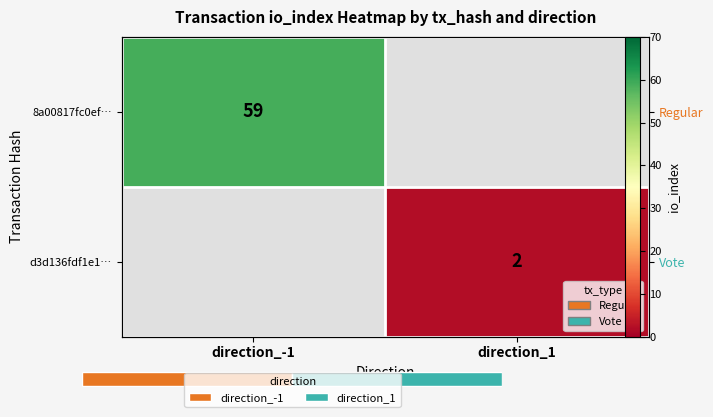

How many positive values does the 8a00817fc0ef… series have?

1